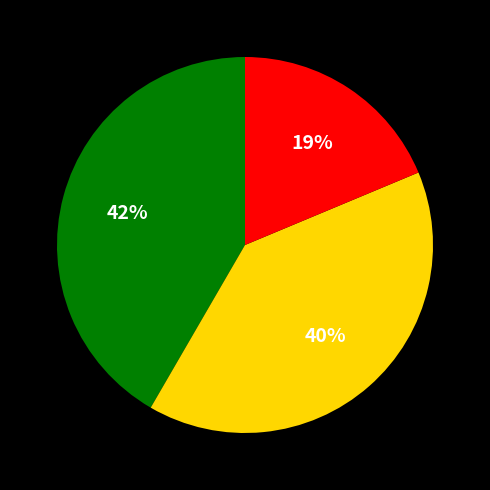

Is there a majority slice in this chart?

No